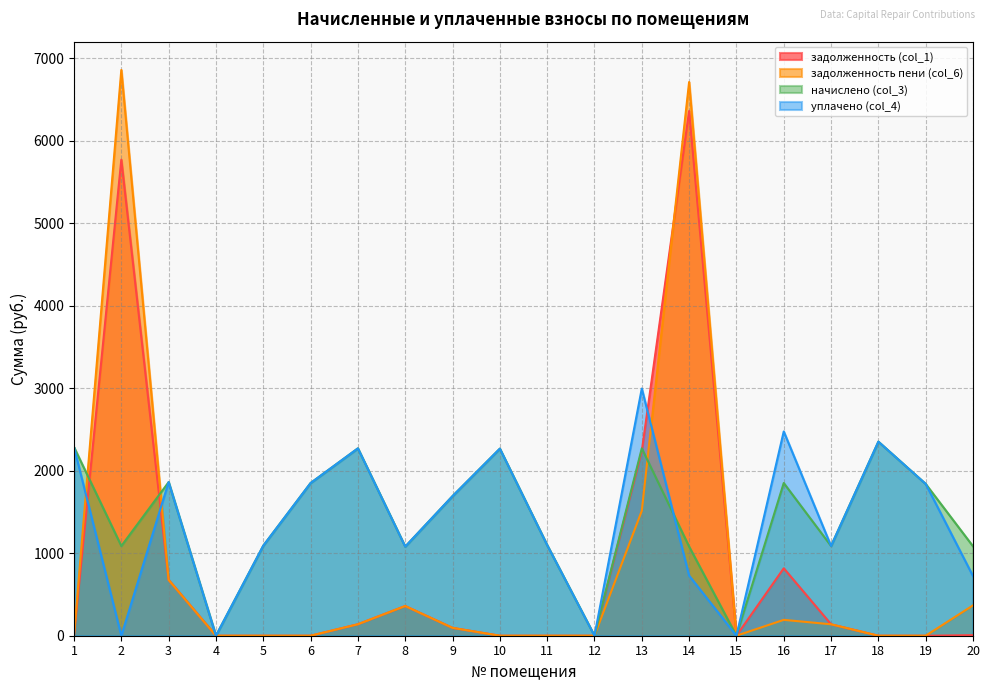

At which category does уплачено (col_4) reach its first local peak?

3